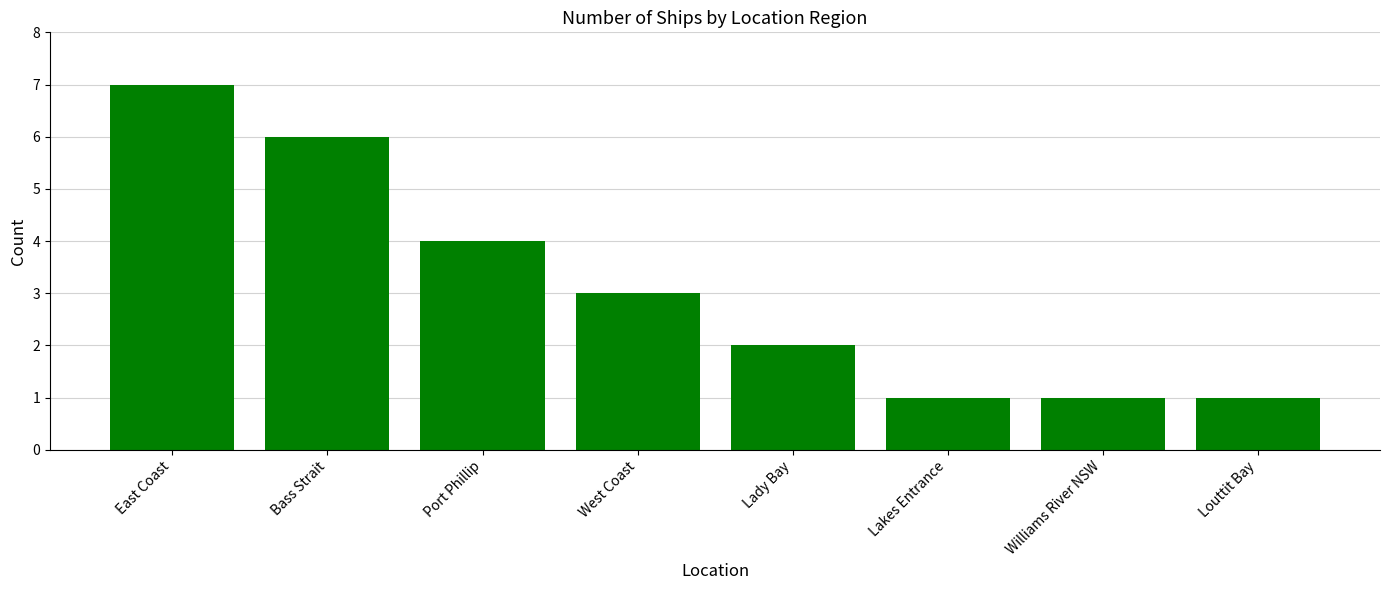

Which has a higher value, Port Phillip or Bass Strait?

Bass Strait